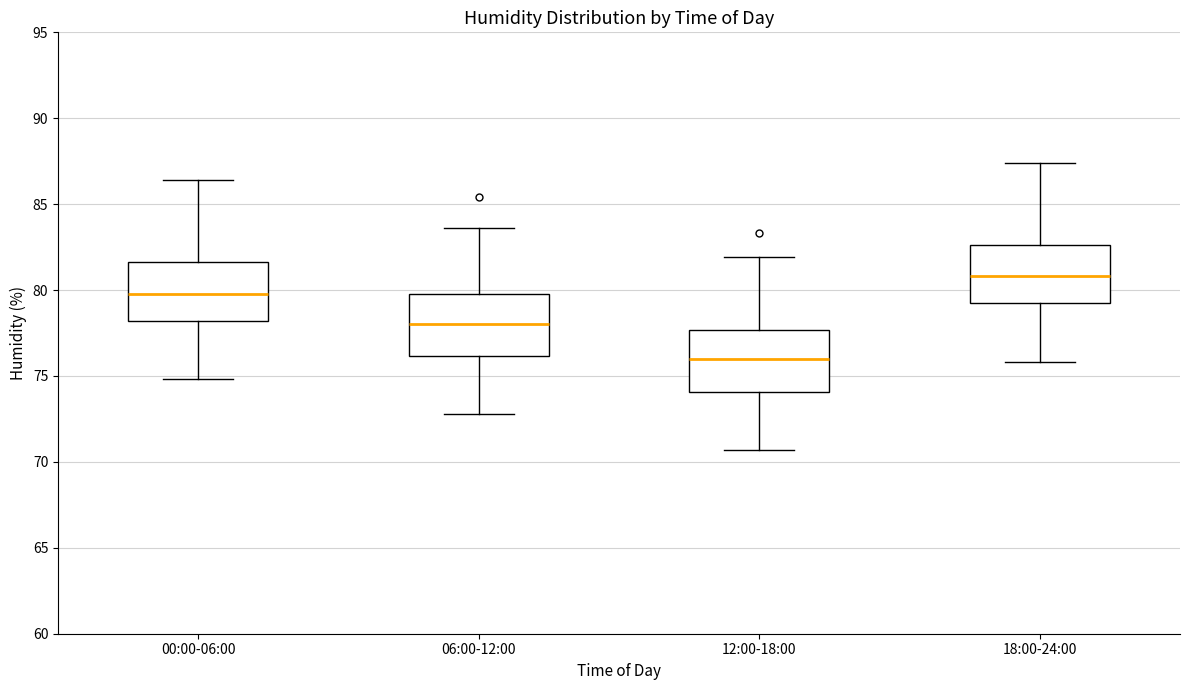

Which box has the highest median line?

18:00-24:00